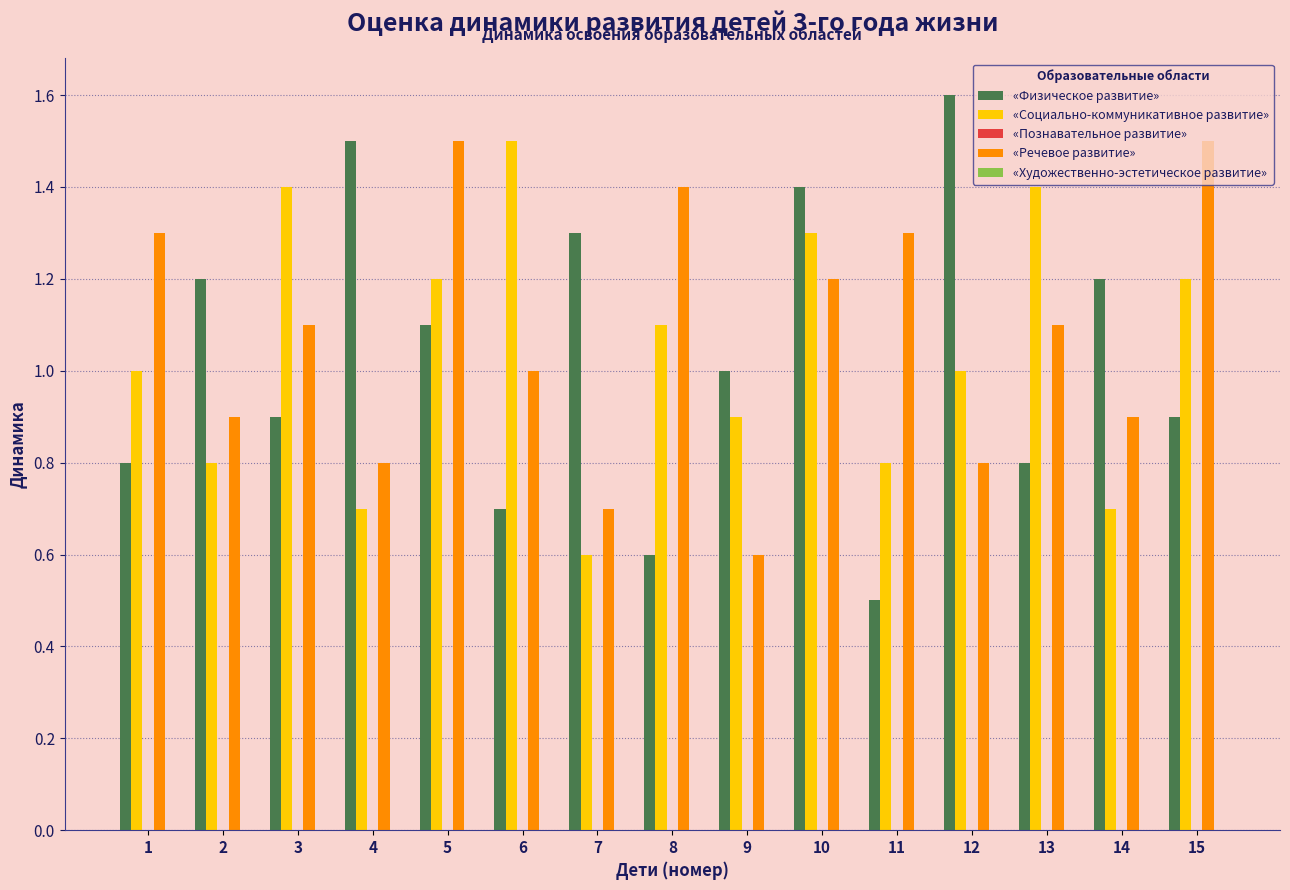

Which series has the widest spread of values?

«Физическое развитие»